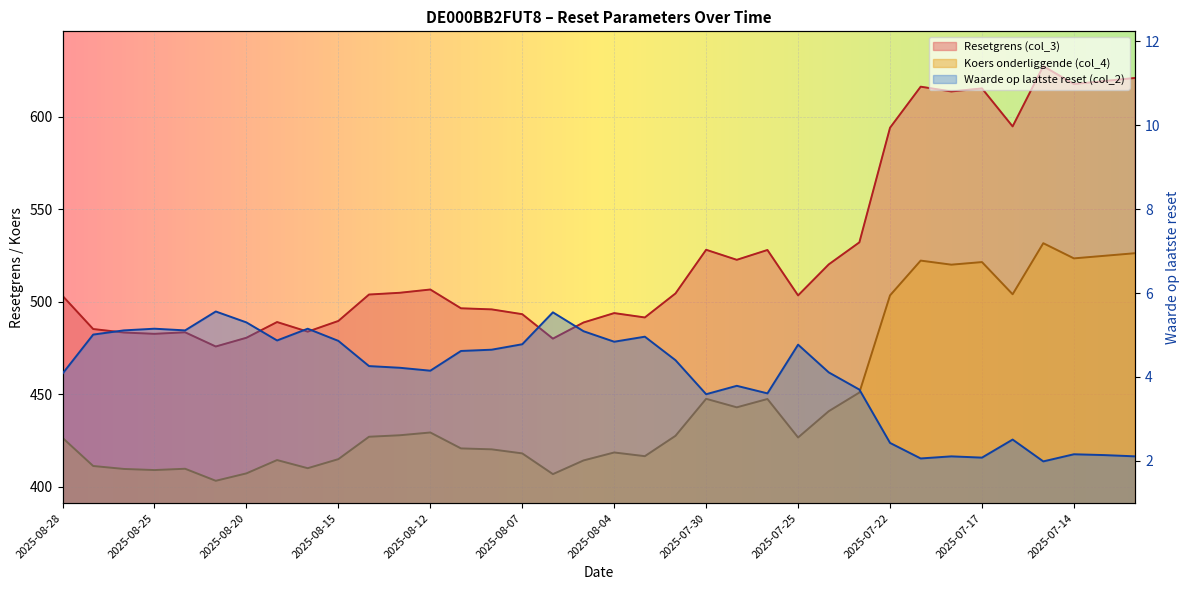

True or false: Waarde op laatste reset (col_2) has a value of 7.6 at 2025-08-01.

False